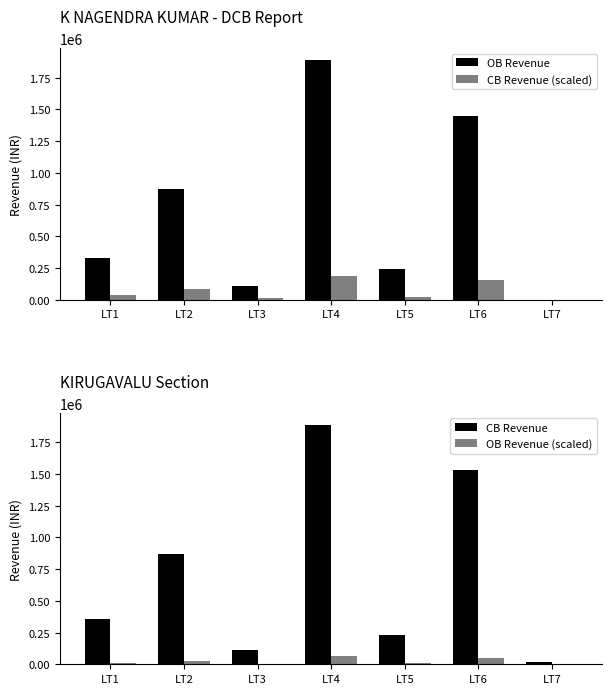

What is the minimum value for CB Revenue?

16177.0